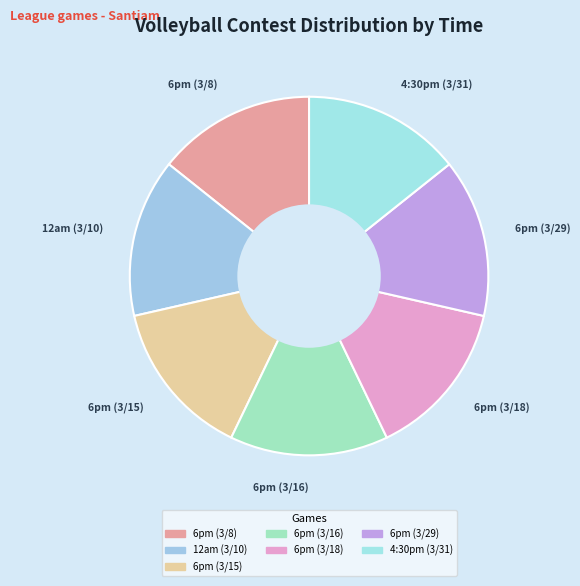

Rank the categories by value from lowest to highest.

6pm, 12am, 6pm, 6pm, 6pm, 6pm, 4:30pm